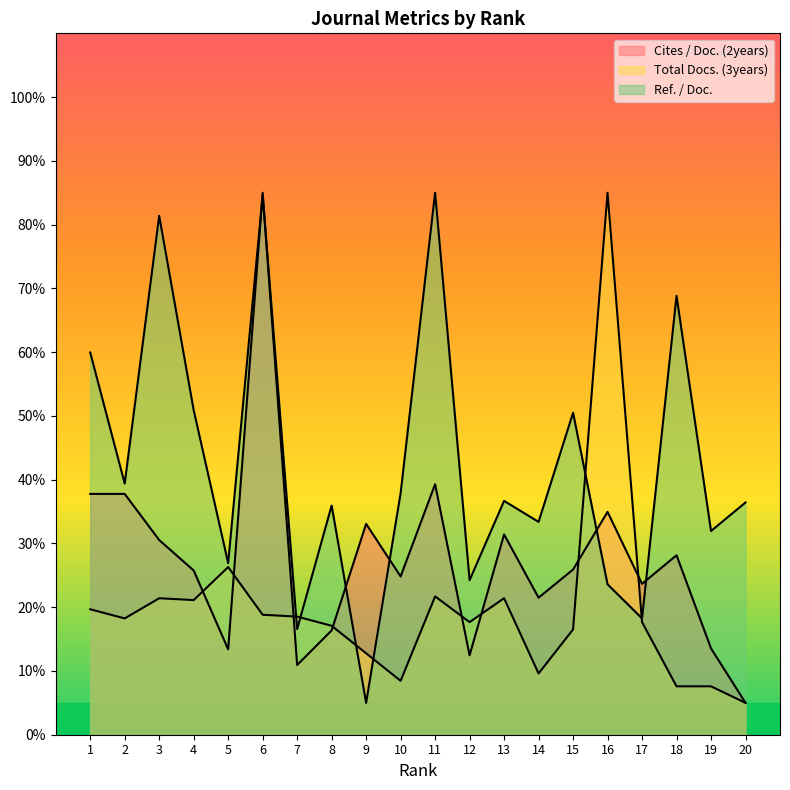

Rank the series by their average value, from highest to lowest.

Ref. / Doc., Cites / Doc. (2years), Total Docs. (3years)